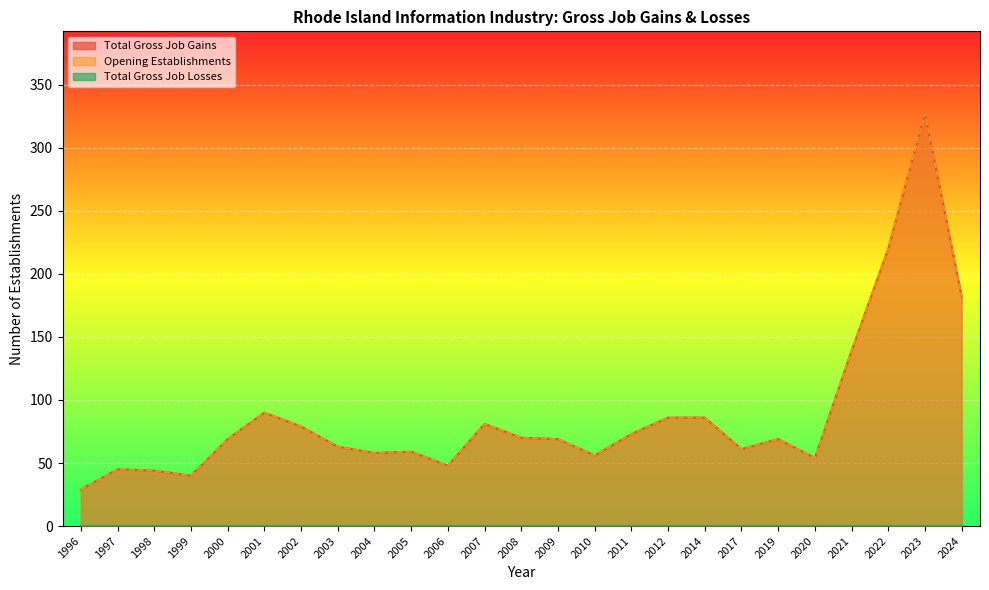

What is the value of the Total Gross Job Gains point at the 11th from the left?

48